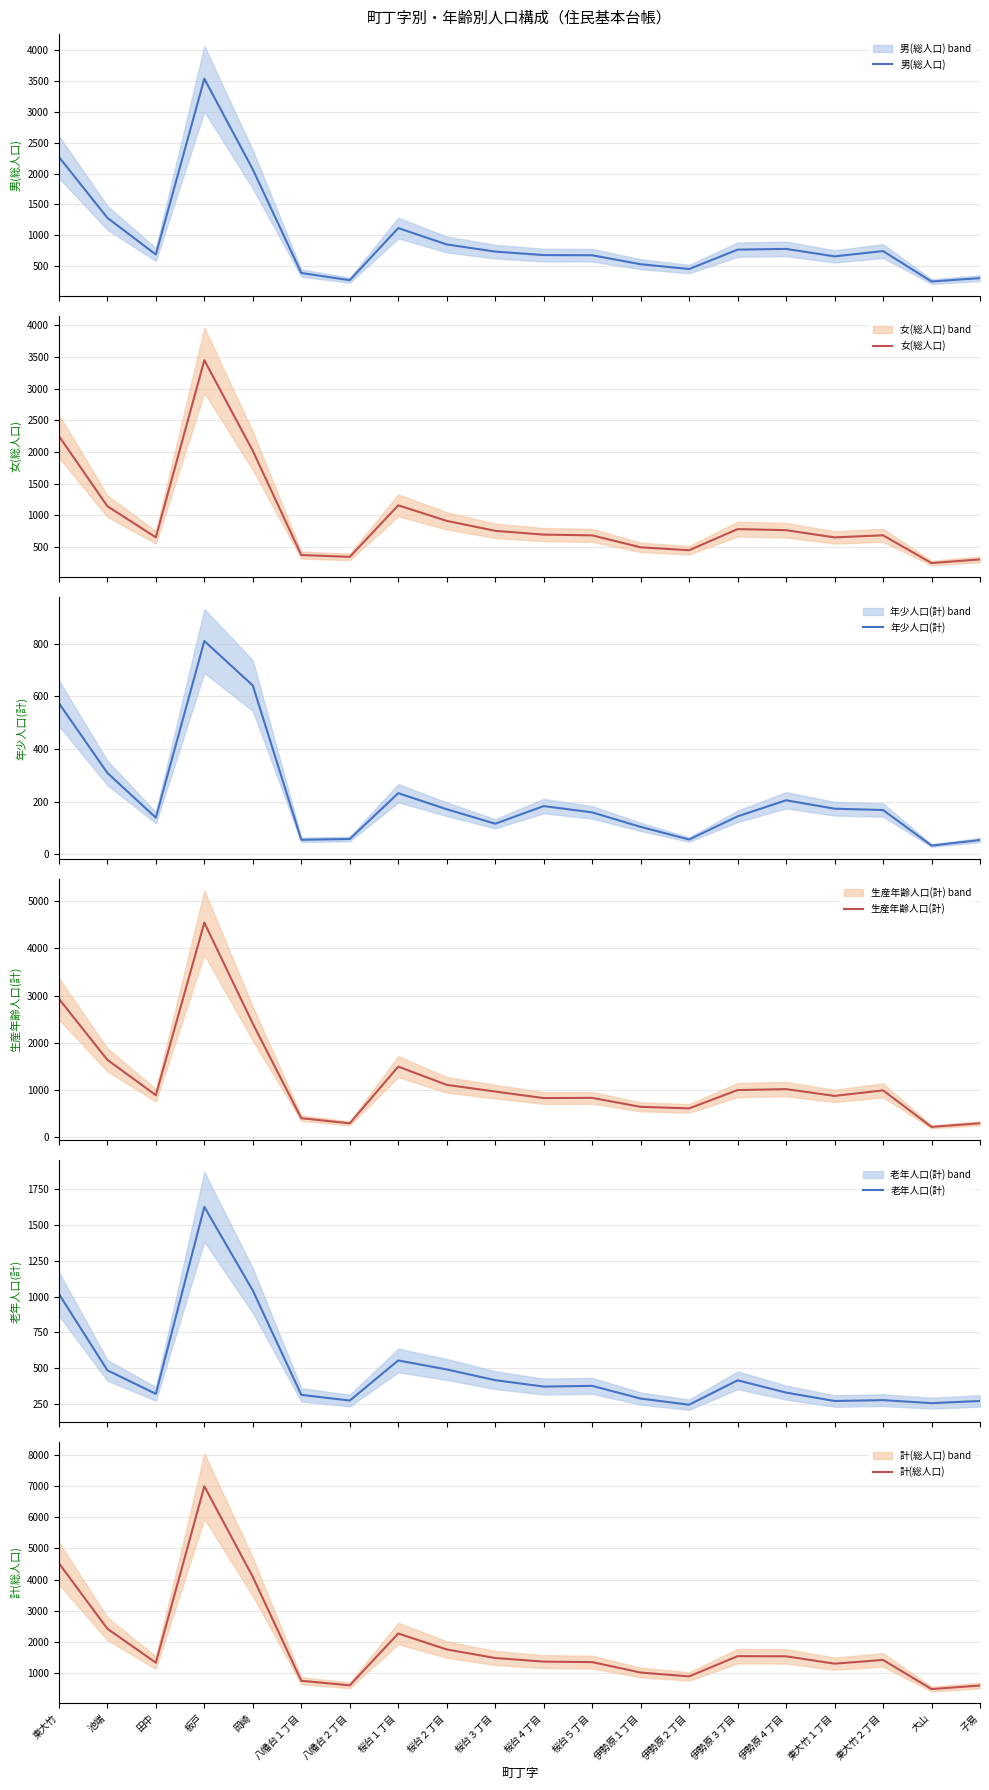

What position from the right is 大山?

2